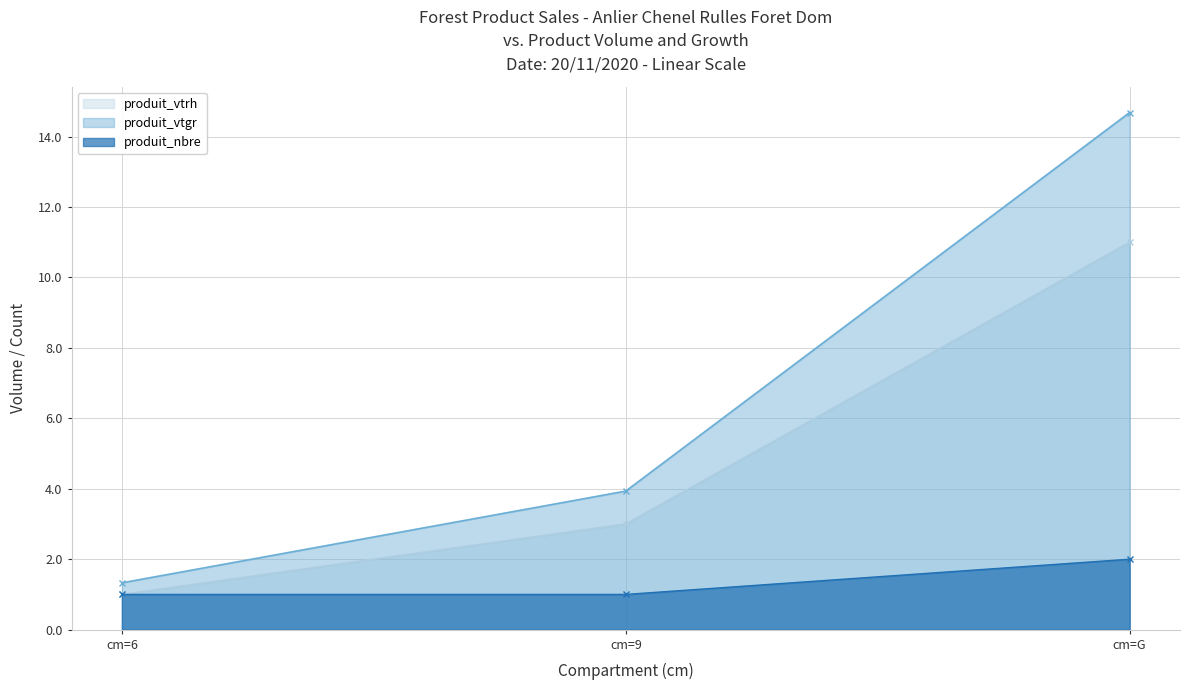

The value of produit_vtrh at cm=9 is 3.0. True or false?

True